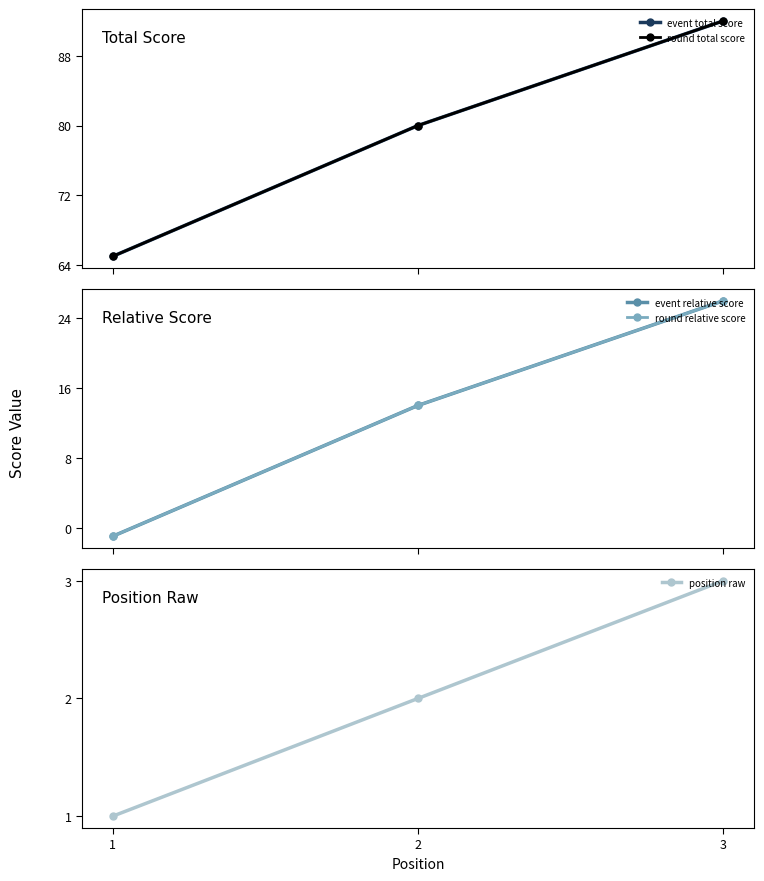

Which series has the largest range (max minus min)?

event total score